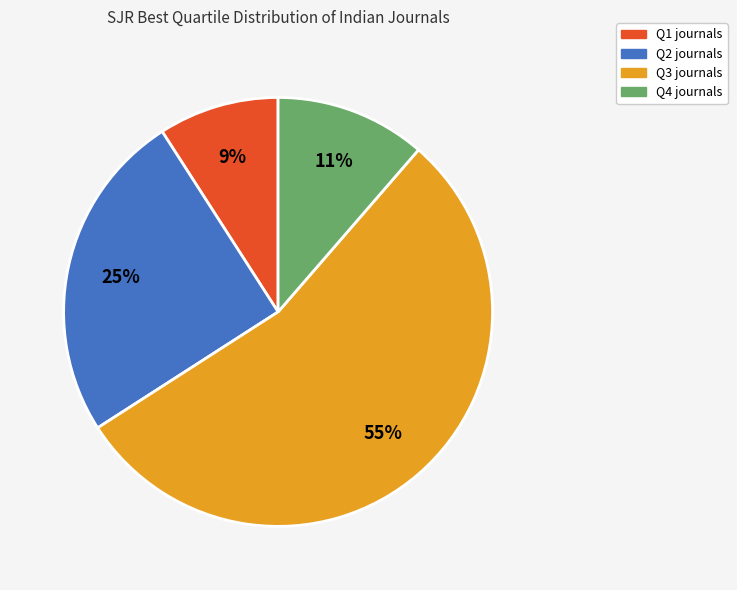

What percentage is the Q2 slice, to the nearest percent?

25%